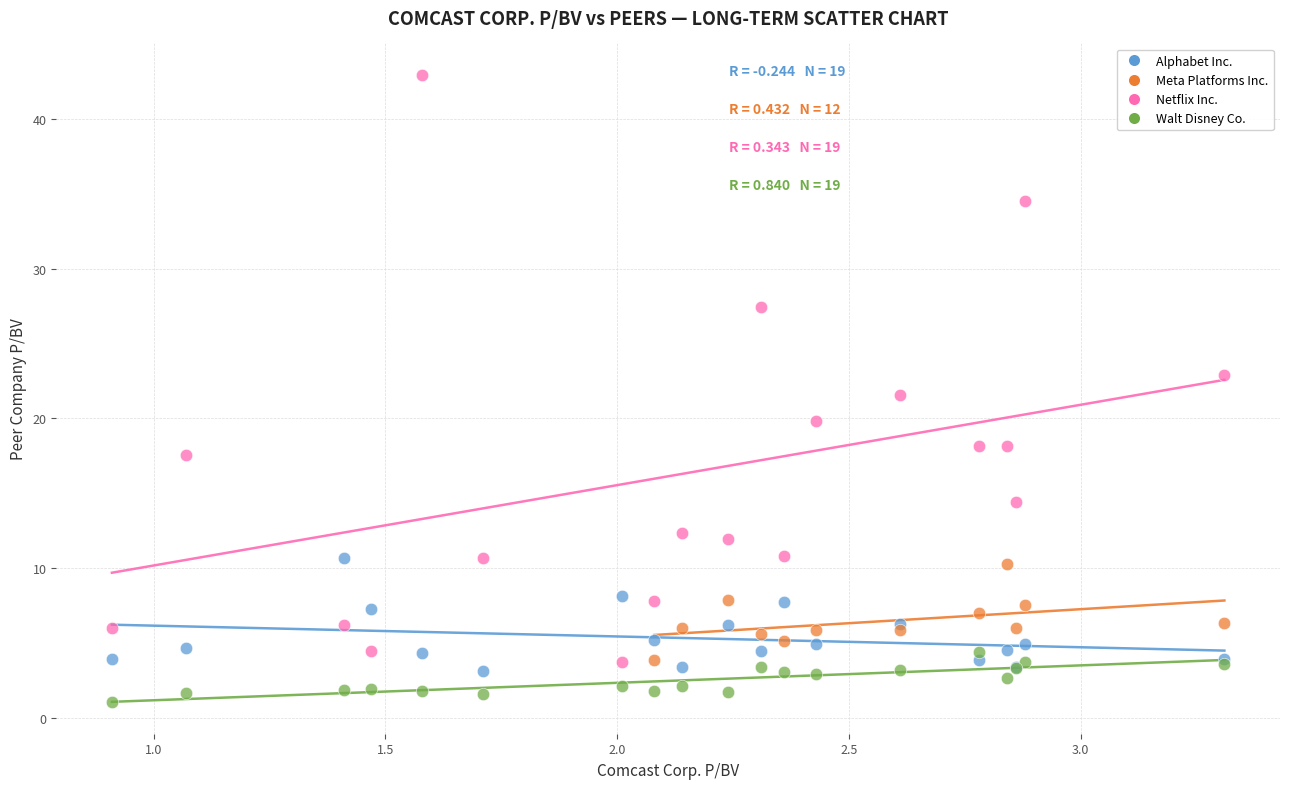

What are all the series names shown in the legend?

Alphabet Inc., Meta Platforms Inc., Netflix Inc., Walt Disney Co.